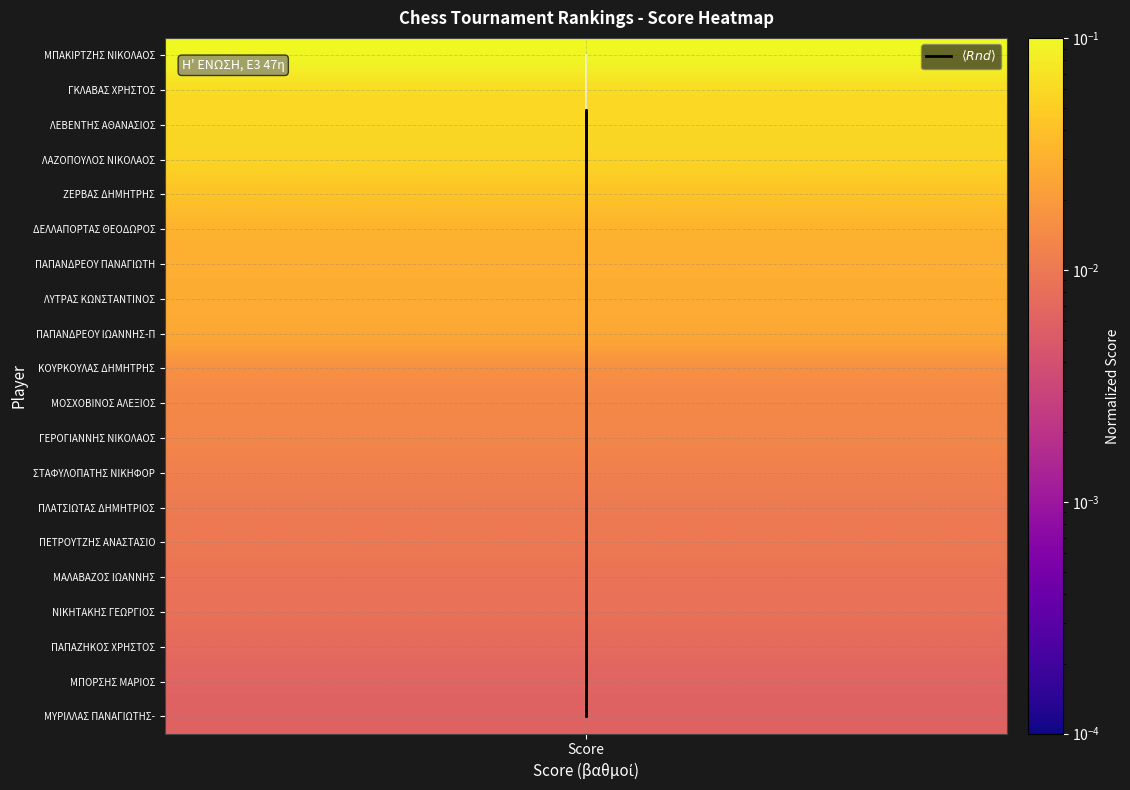

How many data points are less than 10?

10